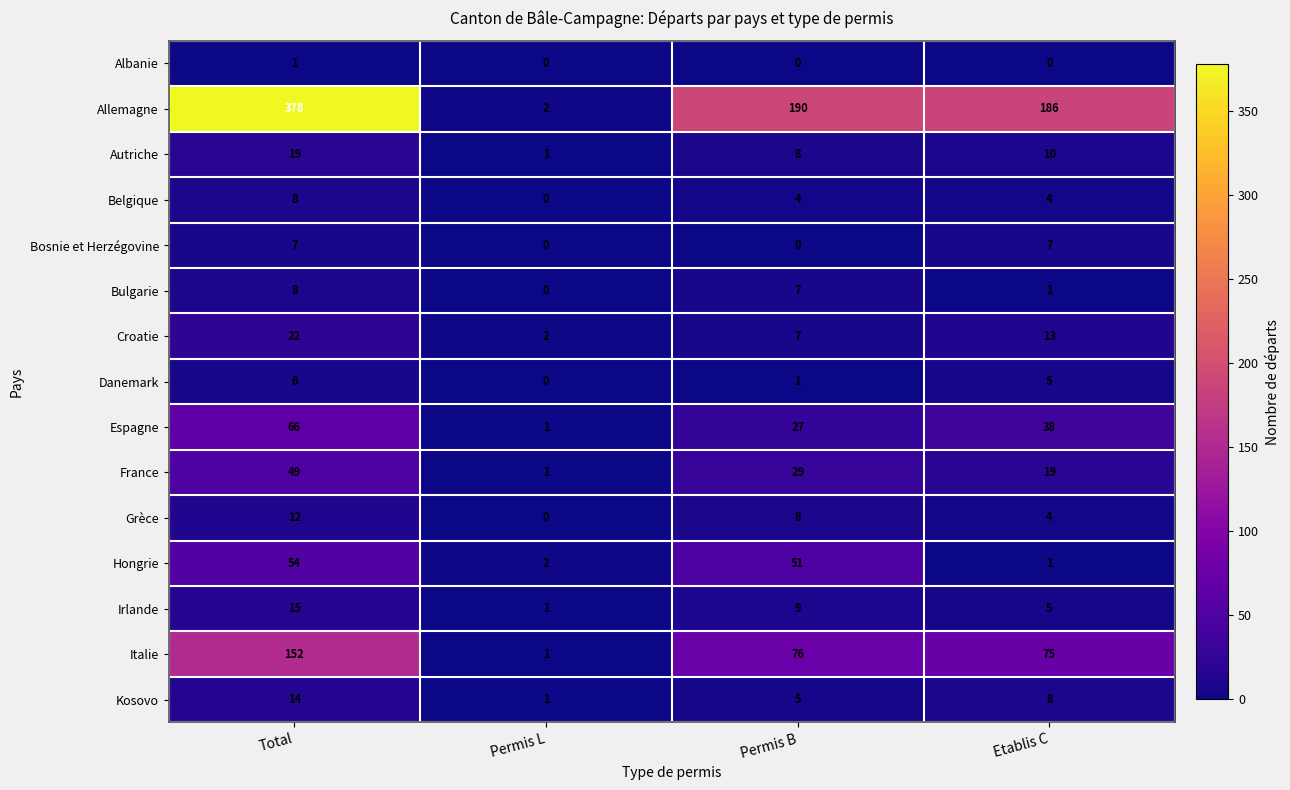

Between Total and Permis L, which series saw the biggest shift?

Allemagne